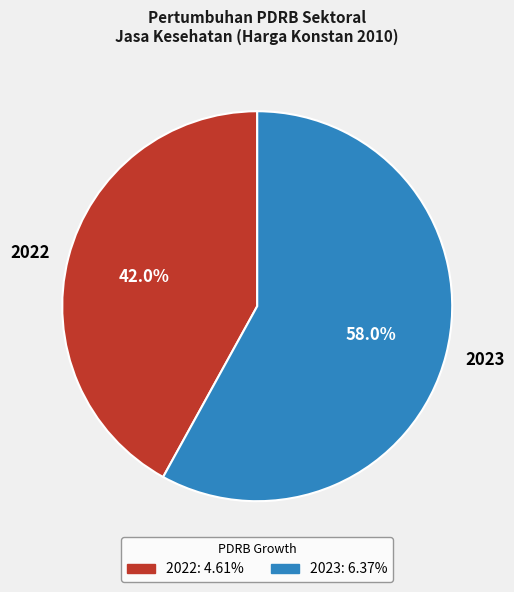

Count the number of slices in the pie.

2